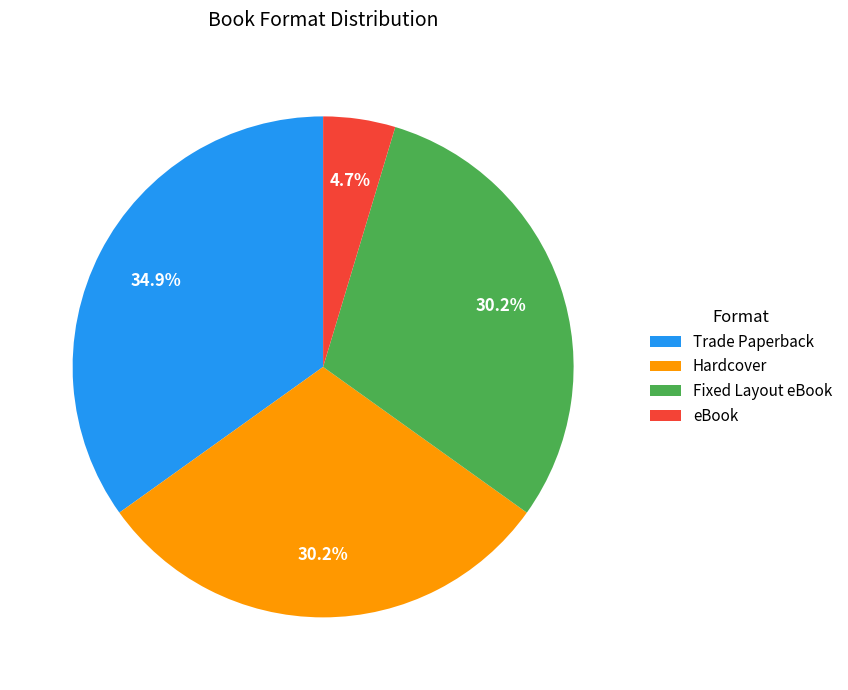

How many slices are in this pie chart?

4